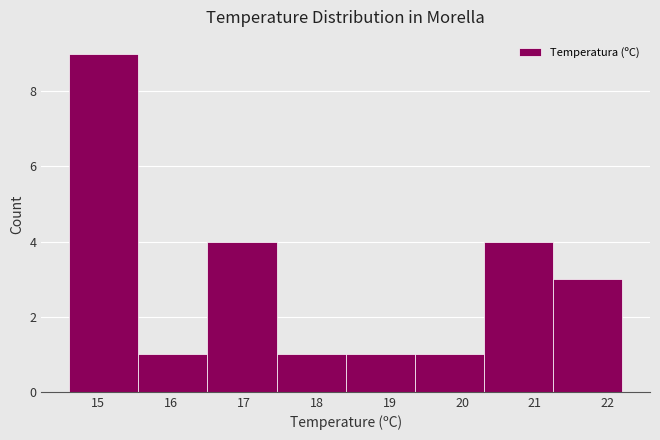

Reading left to right, list every bar in this chart as the range it spans on the x-axis followed by its height. Neither the bar edges nor the heights are printed on the chart, so give them approximately, as read against the axes.

14.60 to 15.55: 9
15.55 to 16.50: 1
16.50 to 17.45: 4
17.45 to 18.40: 1
18.40 to 19.35: 1
19.35 to 20.30: 1
20.30 to 21.25: 4
21.25 to 22.20: 3